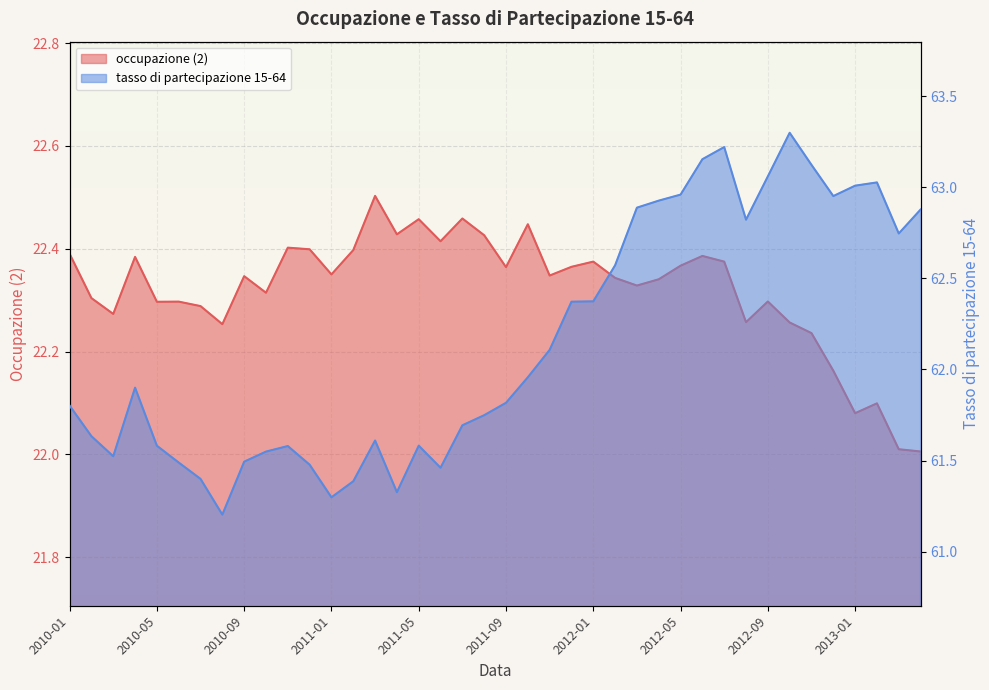

The value of tasso di partecipazione 15-64 at 2013-02 is 63.0. True or false?

True